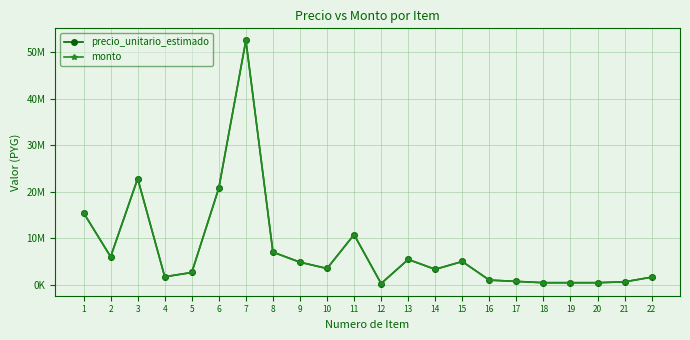

Where is precio_unitario_estimado nearest to the value 26394300?

3